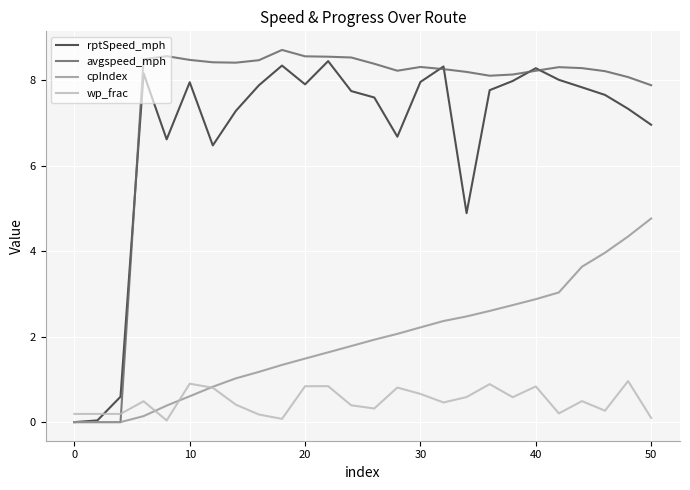

Which series has the largest range (max minus min)?

avgspeed_mph